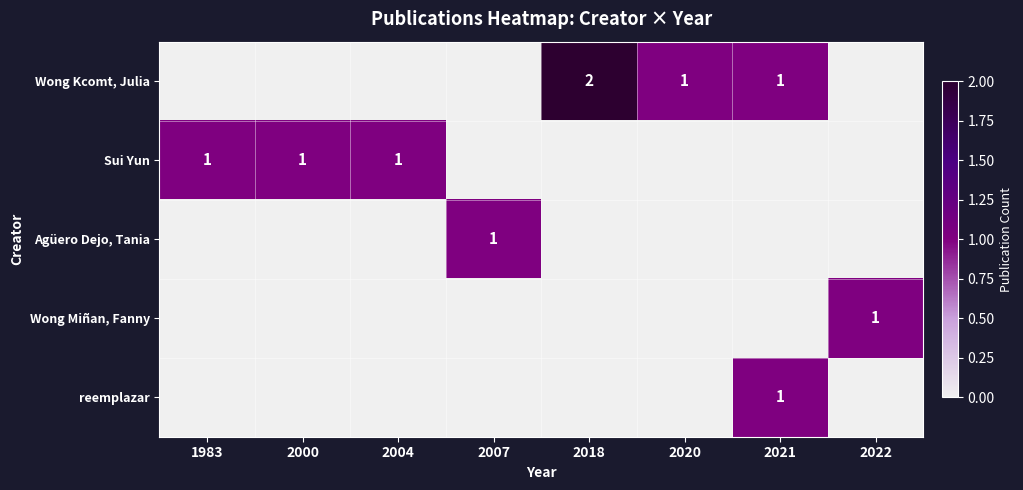

At which category is the sum across all series the highest?

2018